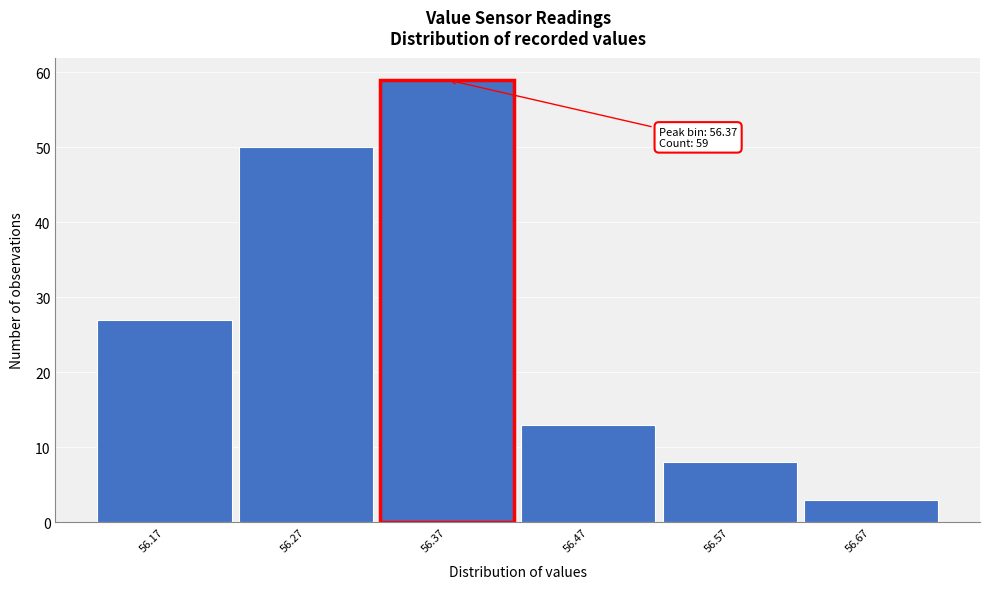

Over which range of the x-axis is the bar tallest?

56.32 to 56.42